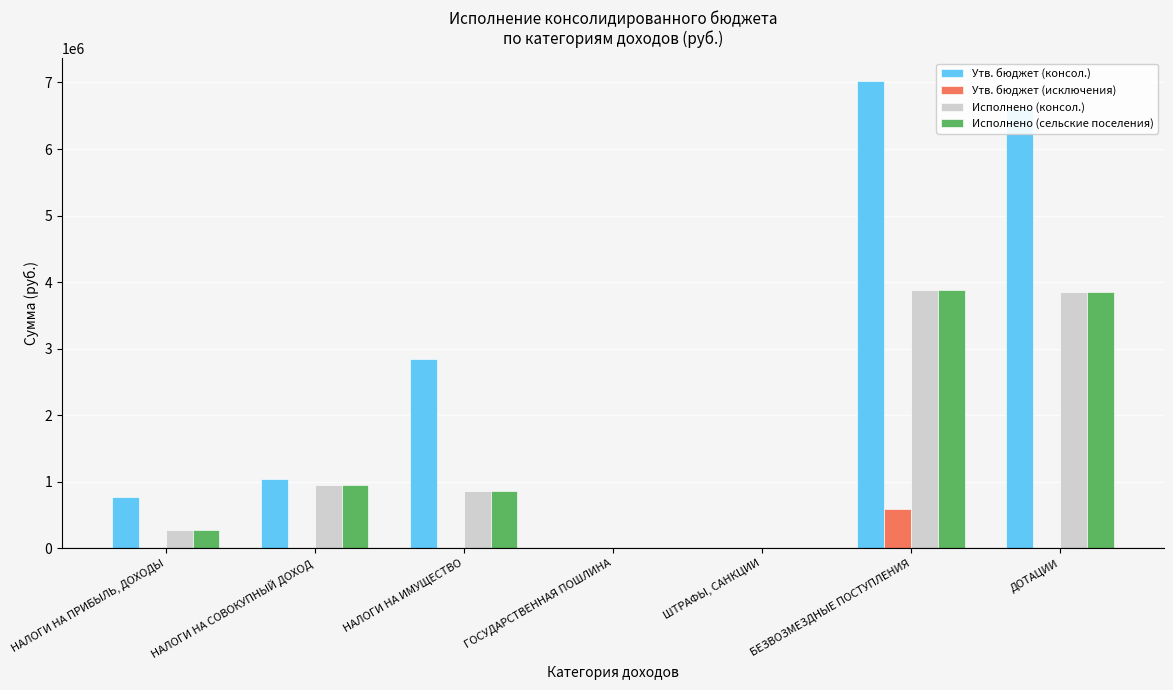

How many distinct data groups are displayed?

4